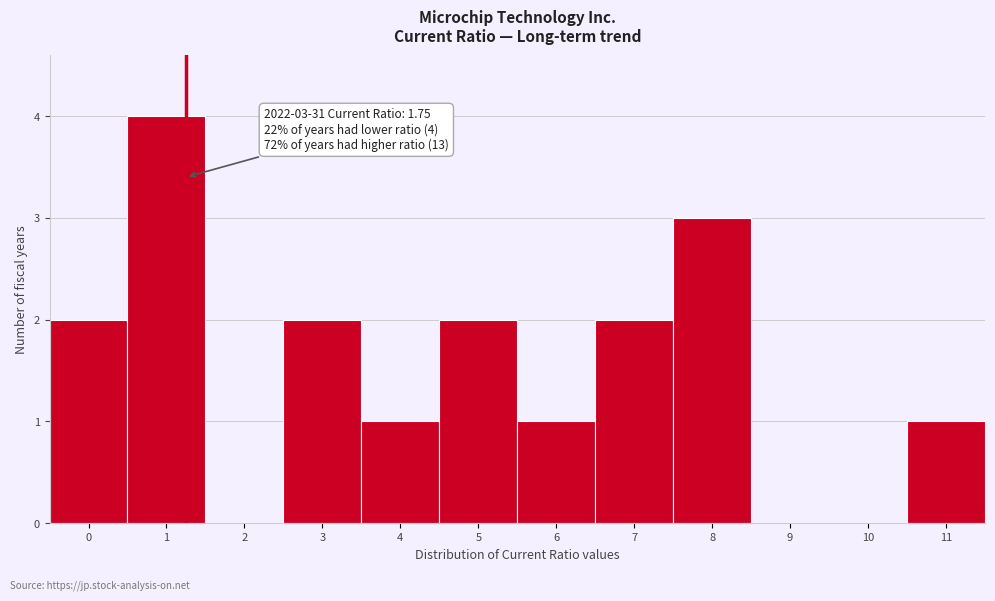

Reading left to right, transcribe all the data shown in this chart.

0=2	1=4	2=0	3=2	4=1	5=2	6=1	7=2	8=3	9=0	10=0	11=1